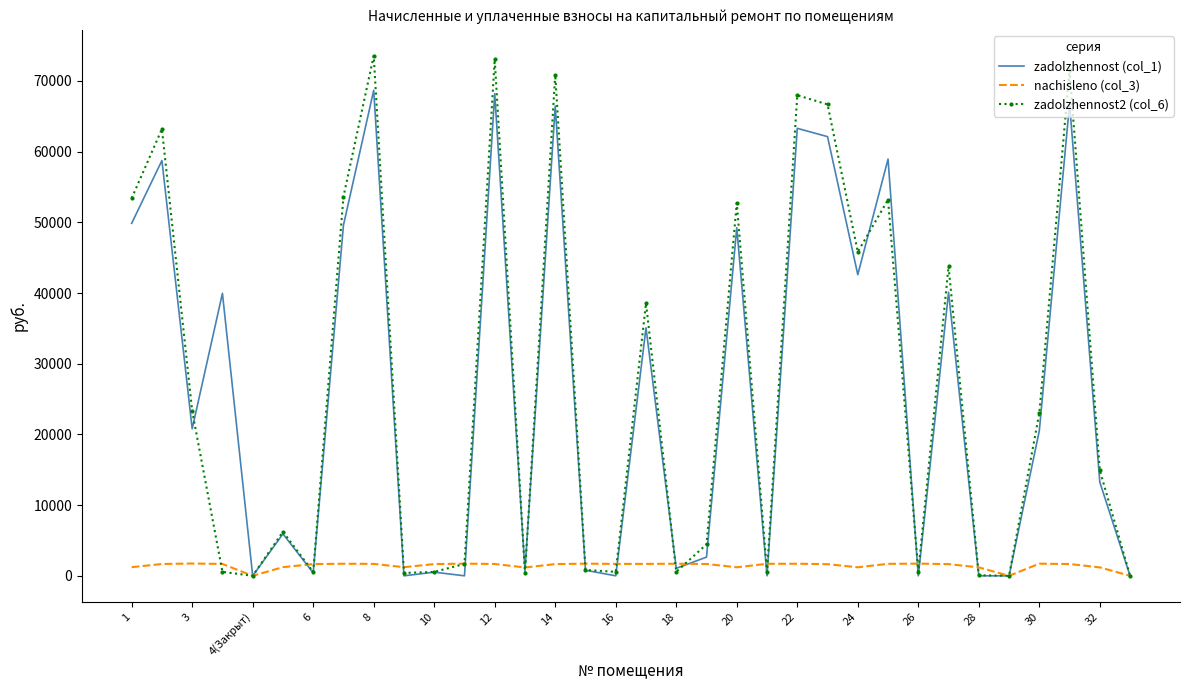

List the series in order of their peak value, highest first.

zadolzhennost2 (col_6), zadolzhennost (col_1), nachisleno (col_3)